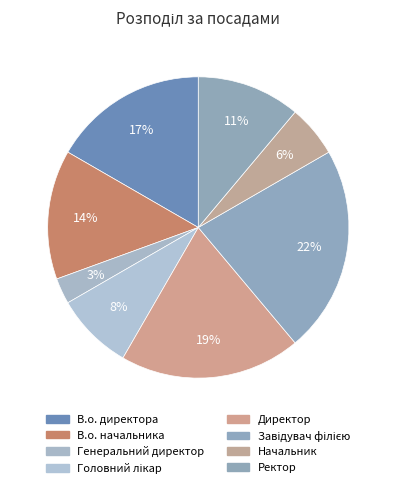

How many segments does this pie chart have?

8